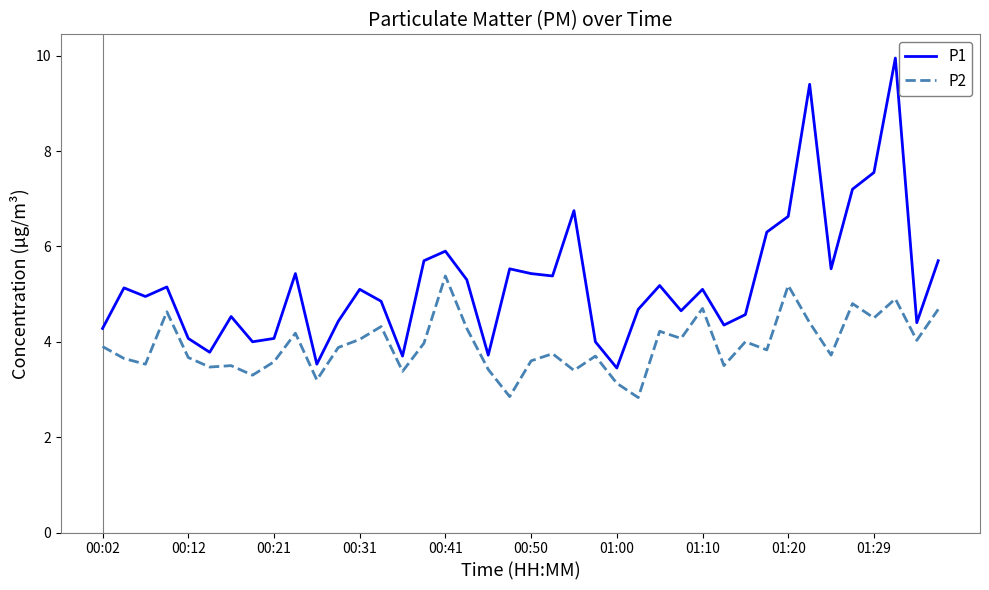

List the series in order of their peak value, lowest first.

P2, P1